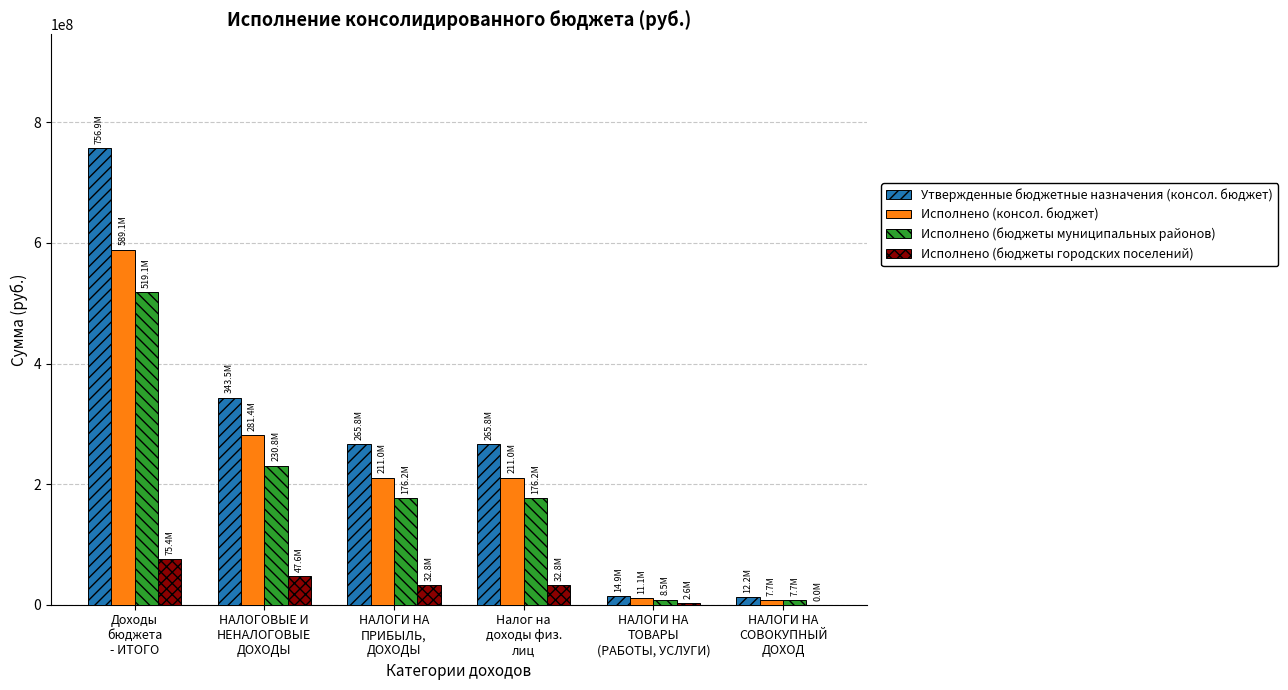

How many distinct data groups are displayed?

4